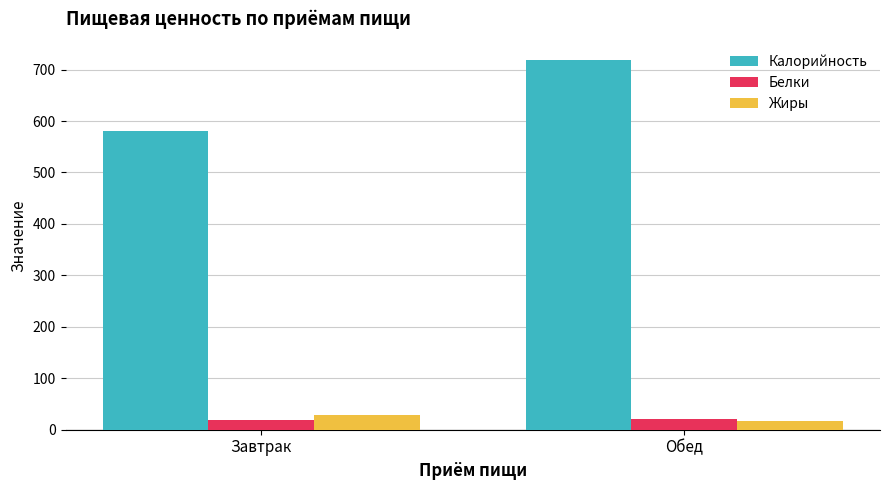

Is it true that Калорийность equals 580.9 at Завтрак?

True